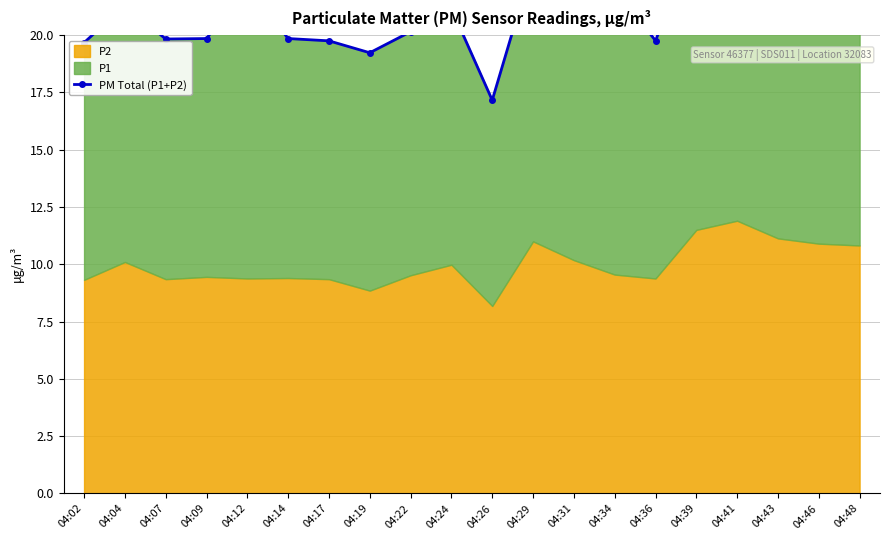

What is the difference between the maximum and minimum values?

7.8